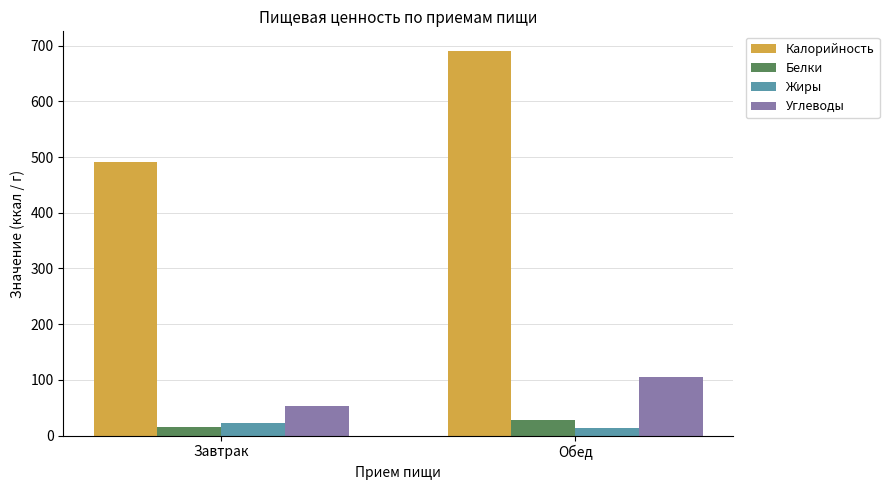

What is the label of the 1st bar from the left?

Завтрак